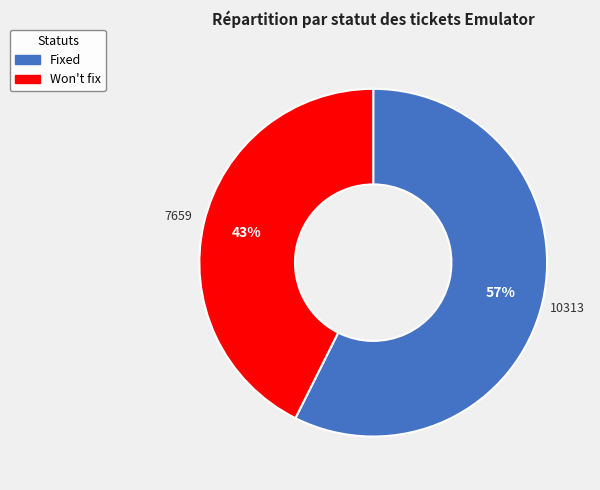

Which slice is the smallest?

Won't fix